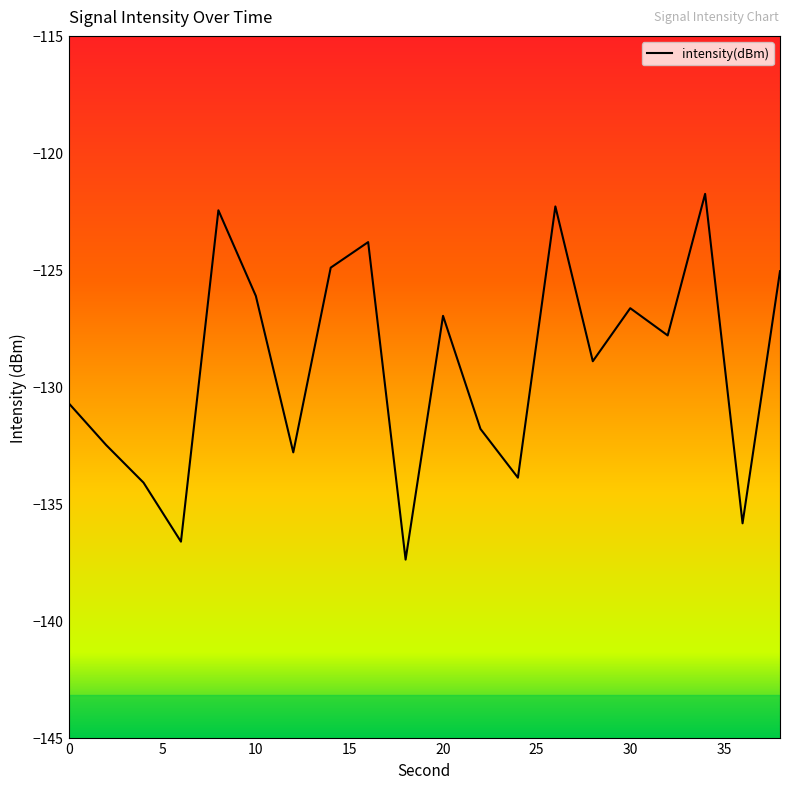

What is the difference between the maximum and minimum values?

15.6